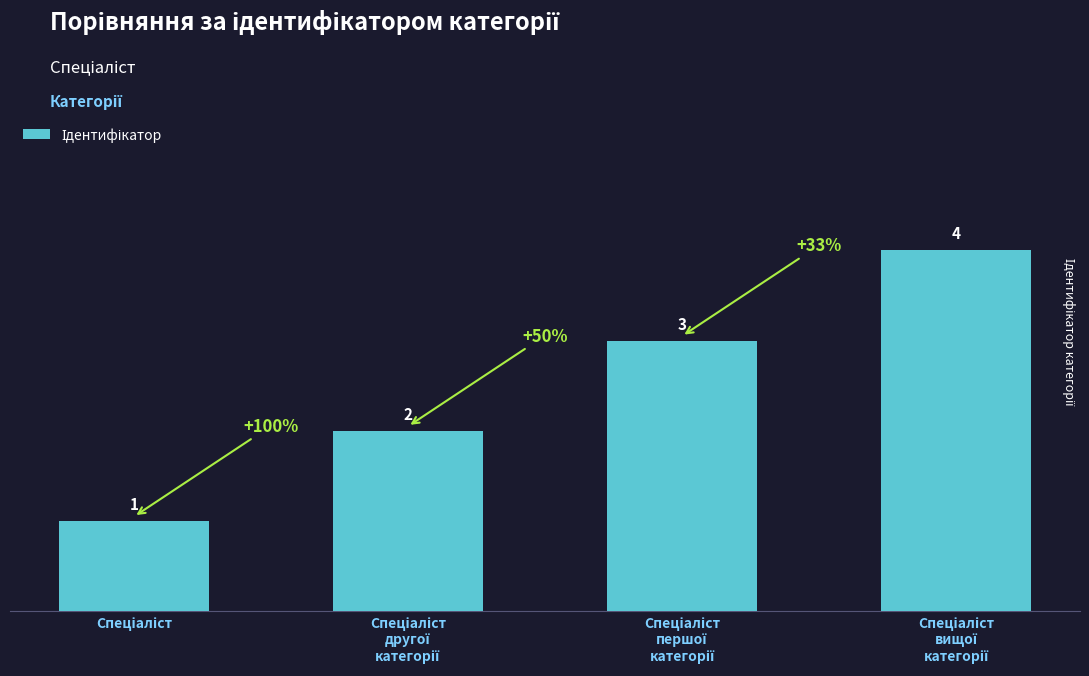

What is the sum of all values?

10